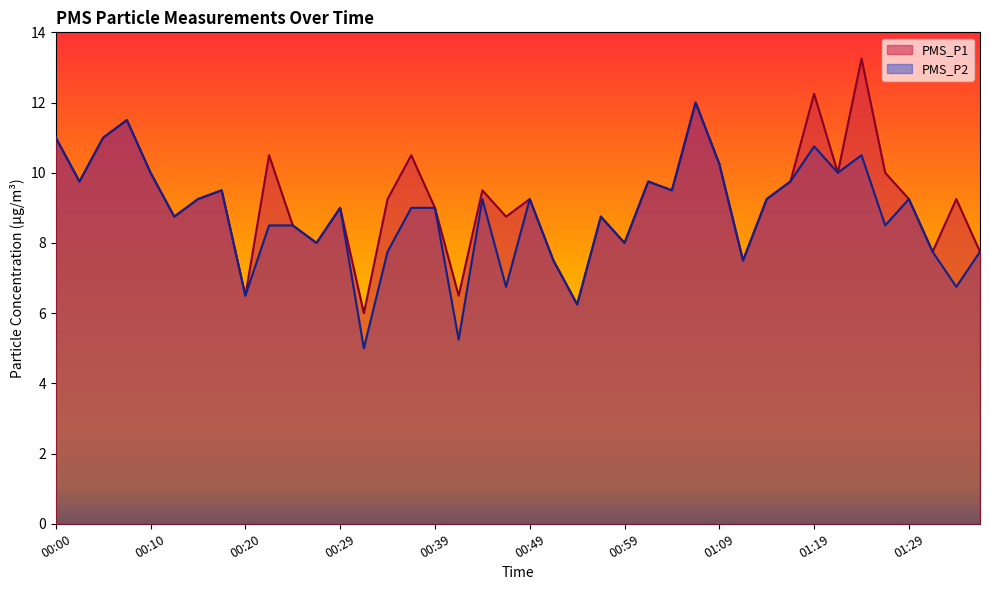

What is the average value of the PMS_P1 series?

9.2